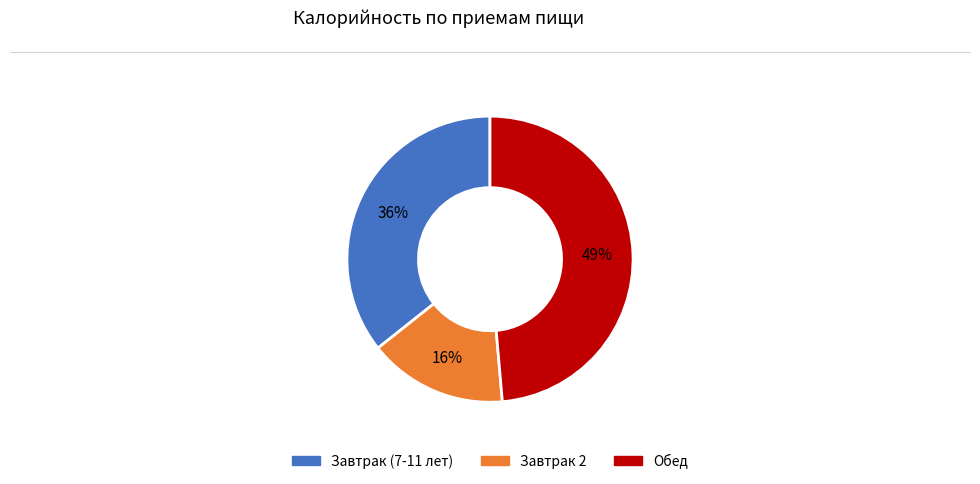

Do Завтрак (7-11 лет) and Завтрак 2 together represent more than half of the pie?

Yes